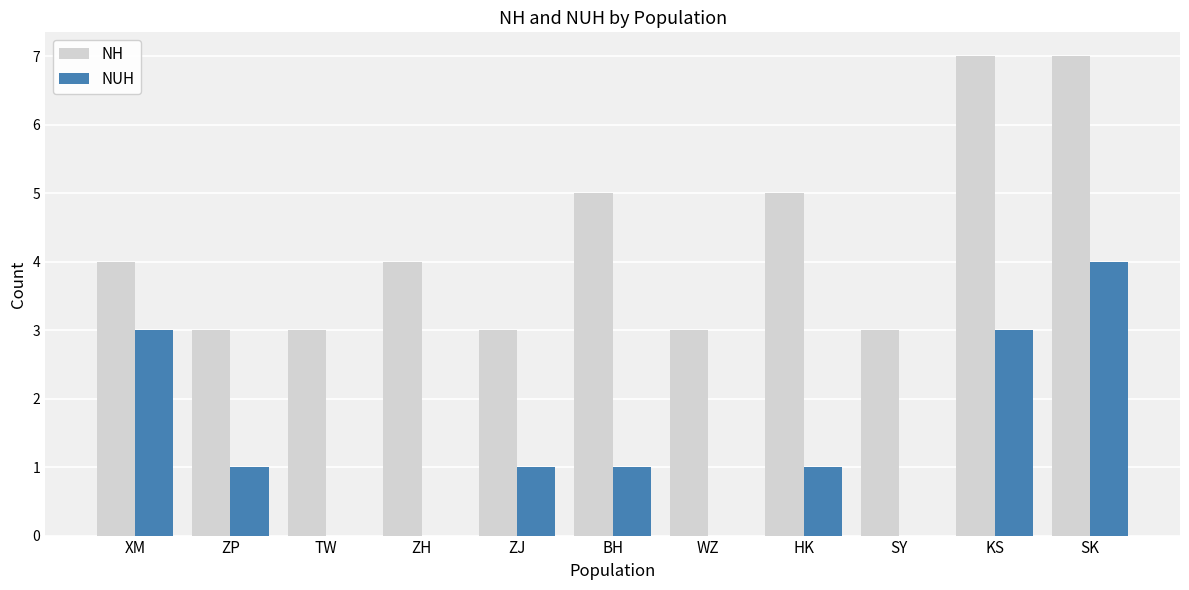

How many groups of bars are there?

11